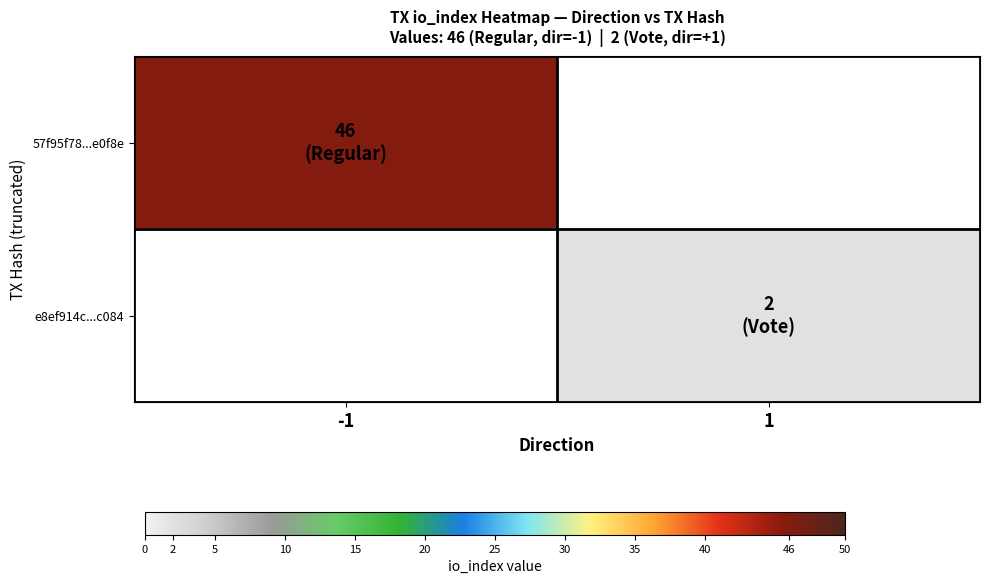

Count the number of data series in this chart.

2